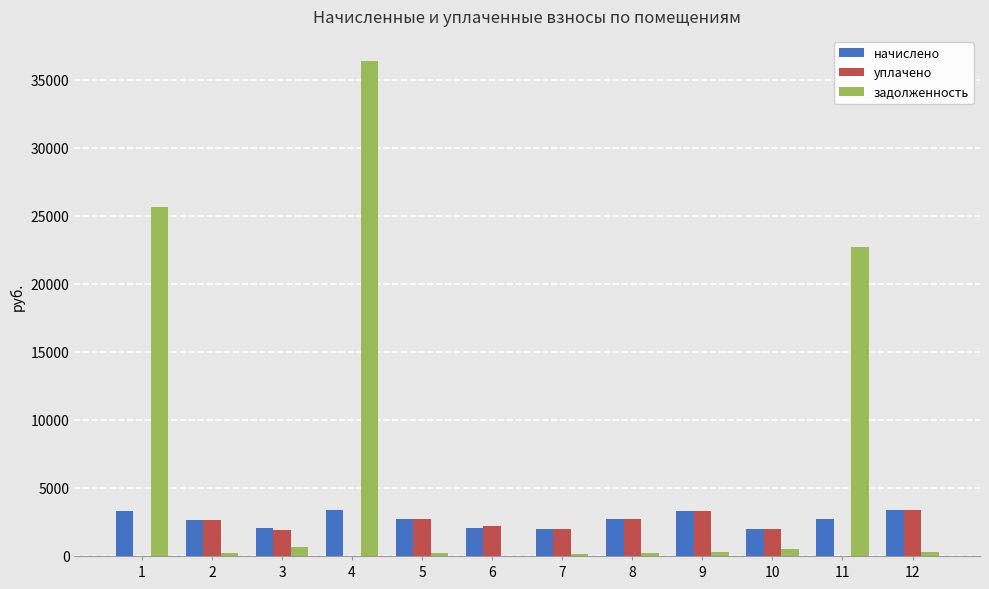

What is the average value of the задолженность series?

7279.0